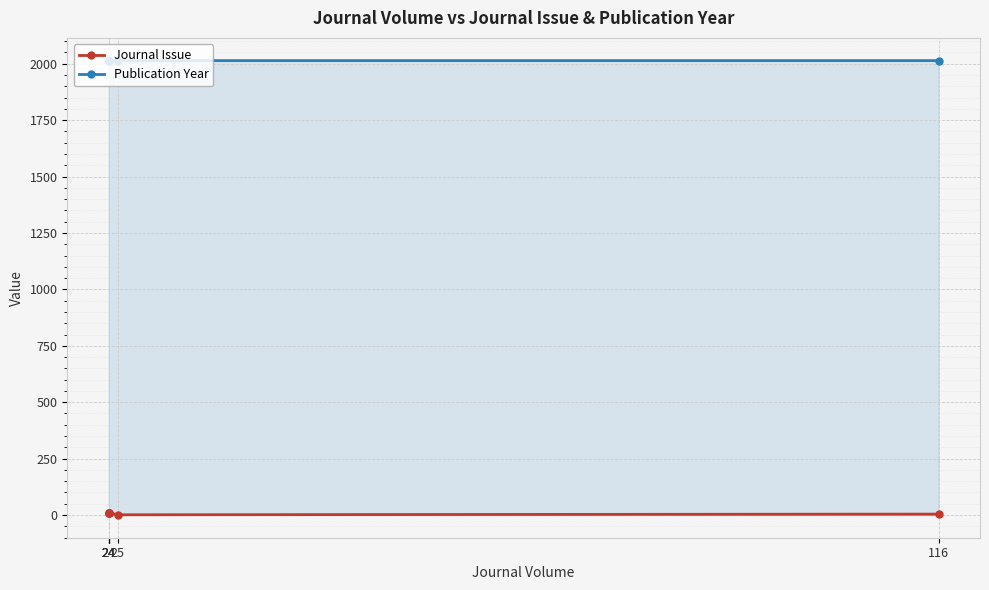

At which label does Journal Issue first exceed 8?

24